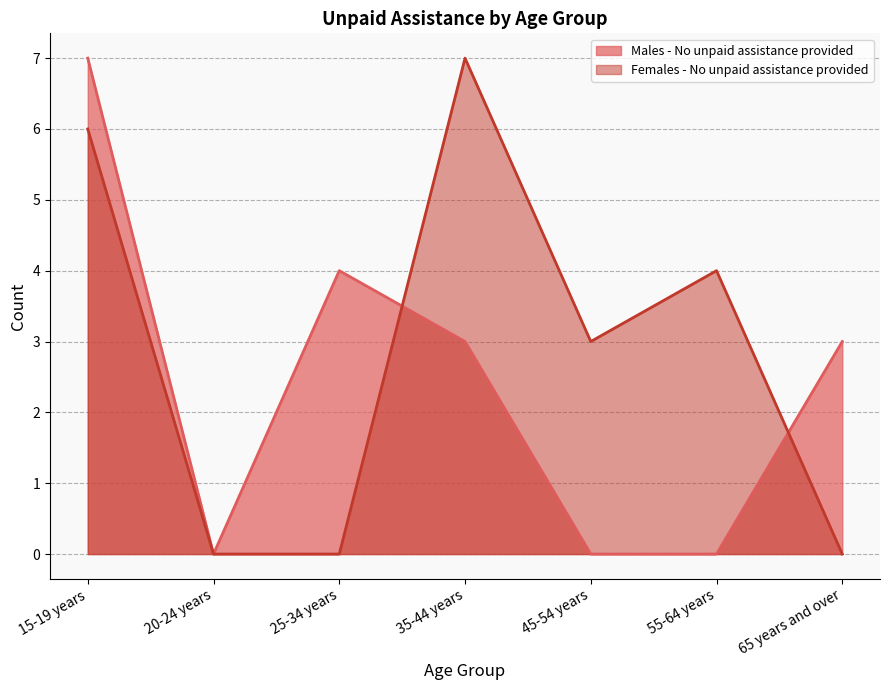

In Males - No unpaid assistance provided, how many points are lower than both neighbors (excluding endpoints)?

1